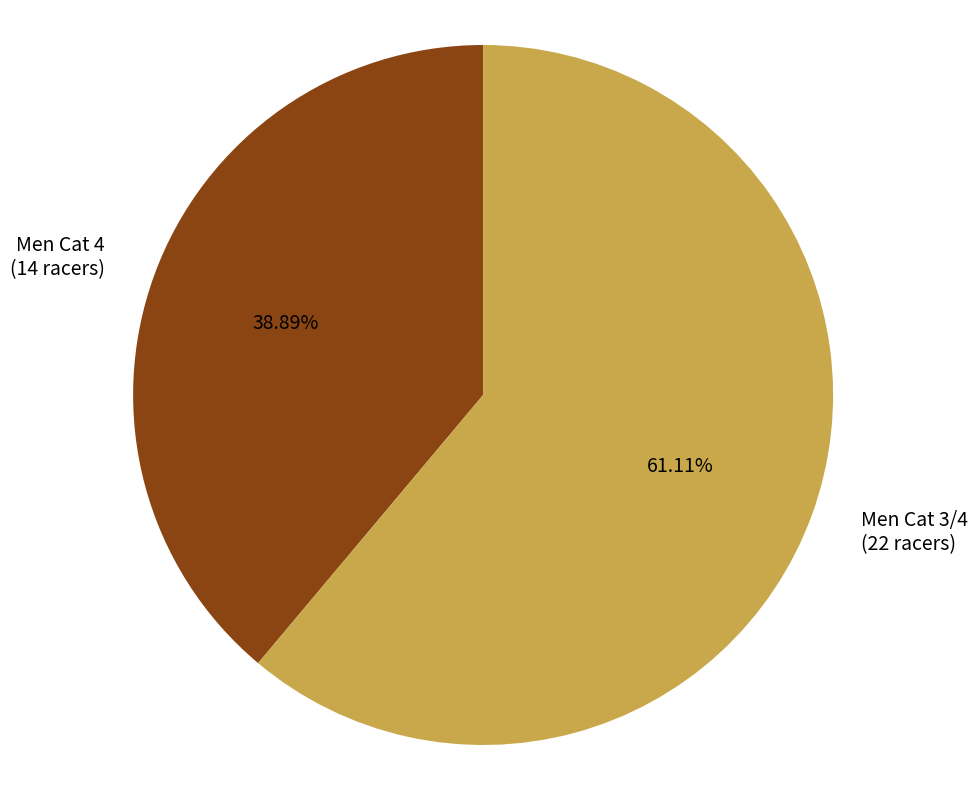

Count the number of slices in the pie.

2